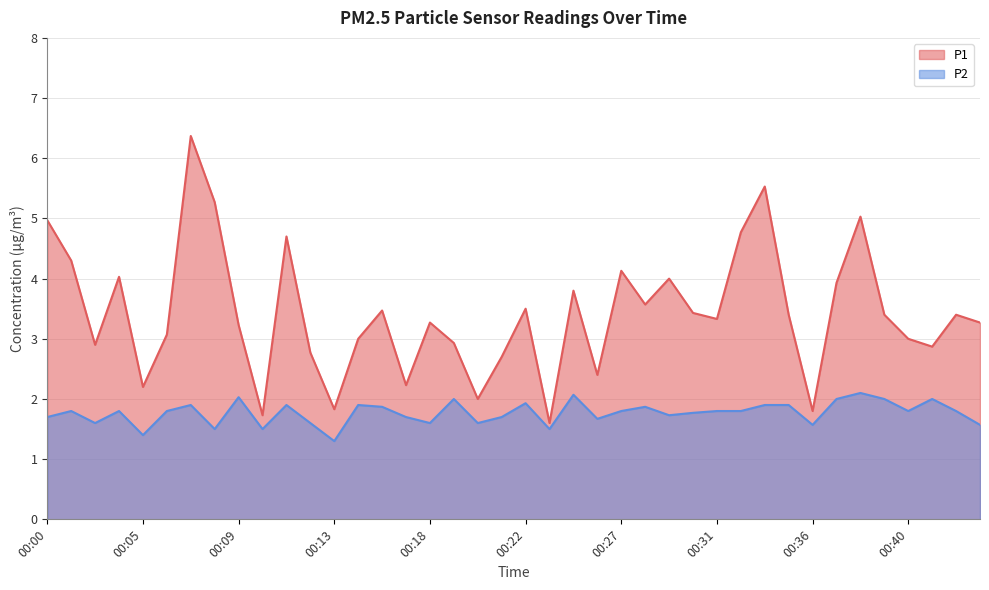

Reading left to right, extract all data points from this chart.

P1: 5.0	4.3	2.9	4.0	2.2	3.1	6.4	5.3	3.2	1.7	4.7	2.8	1.8	3.0	3.5	2.2	3.3	2.9	2.0	2.7	3.5	1.6	3.8	2.4	4.1	3.6	4.0	3.4	3.3	4.8	5.5	3.4	1.8	3.9	5.0	3.4	3.0	2.9	3.4	3.3
P2: 1.7	1.8	1.6	1.8	1.4	1.8	1.9	1.5	2.0	1.5	1.9	1.6	1.3	1.9	1.9	1.7	1.6	2.0	1.6	1.7	1.9	1.5	2.1	1.7	1.8	1.9	1.7	1.8	1.8	1.8	1.9	1.9	1.6	2.0	2.1	2.0	1.8	2.0	1.8	1.6